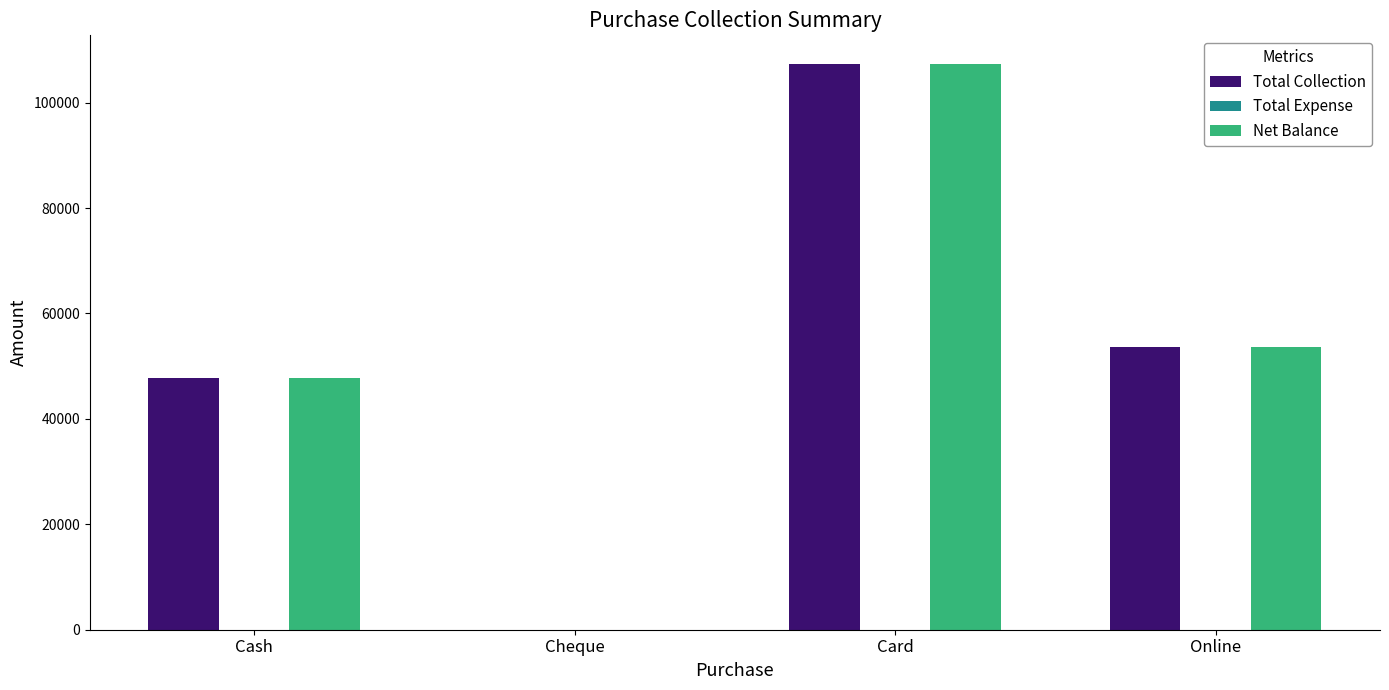

At which category does the chart reach its peak across all series?

Card